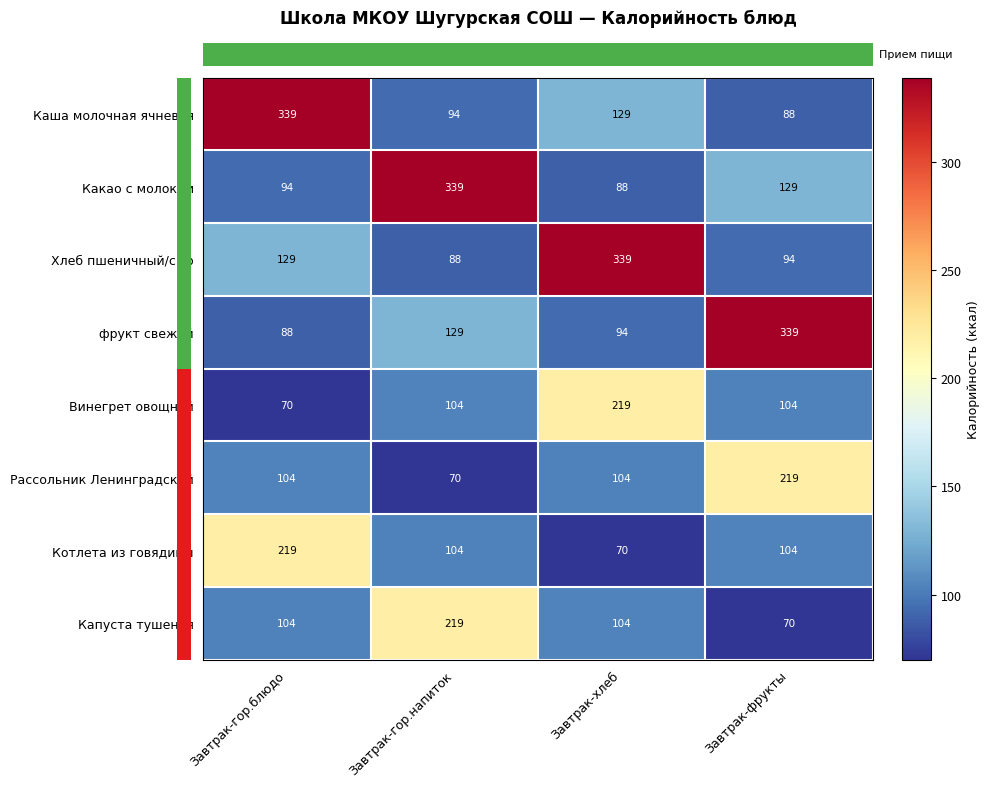

What is the difference between the highest and lowest values at Завтрак-хлеб?

269